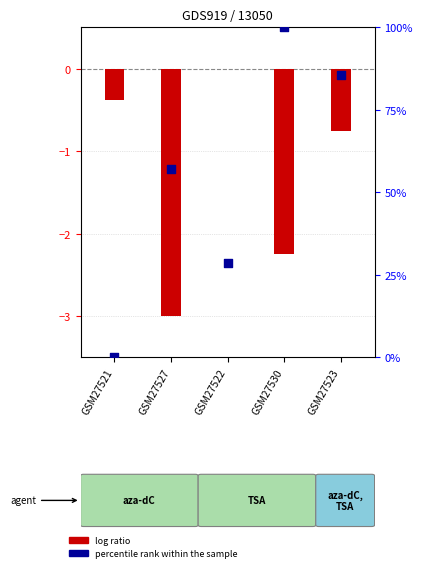

What are all the series names shown in the legend?

log ratio, percentile rank within the sample